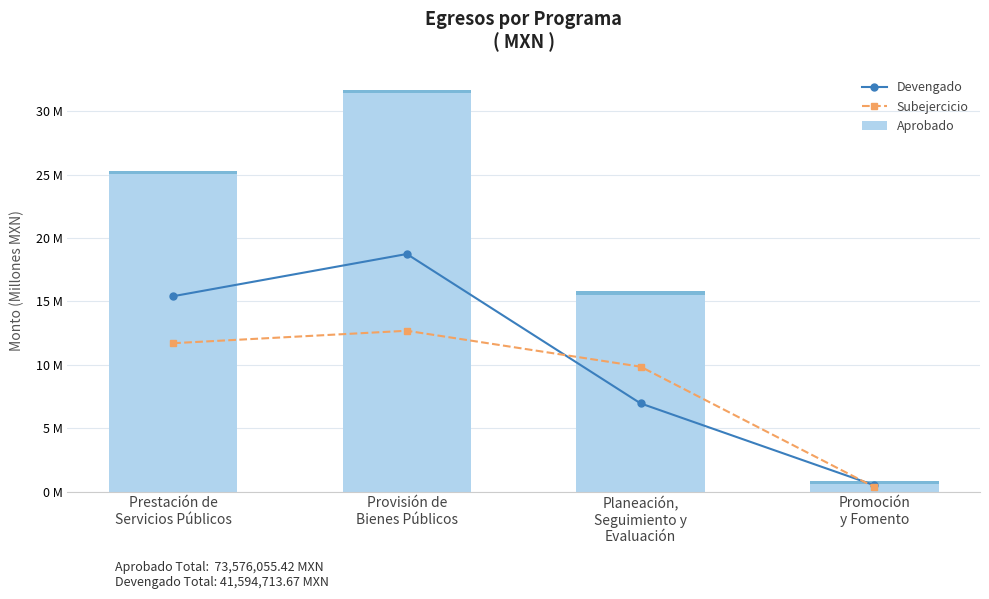

At how many categories does at least one series exceed 23?

2